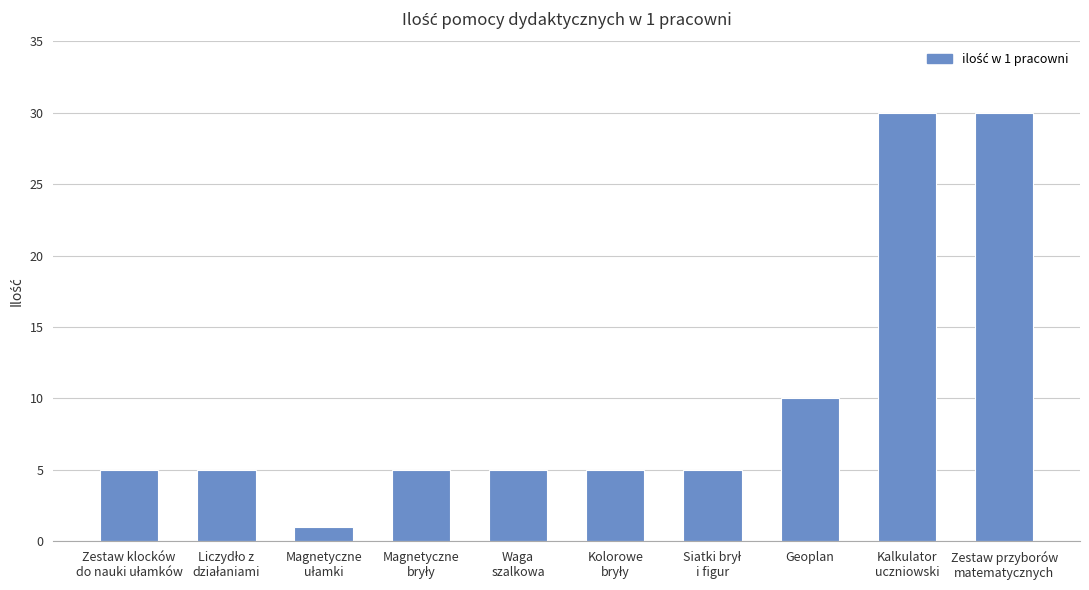

What is the minimum value shown in the chart?

1